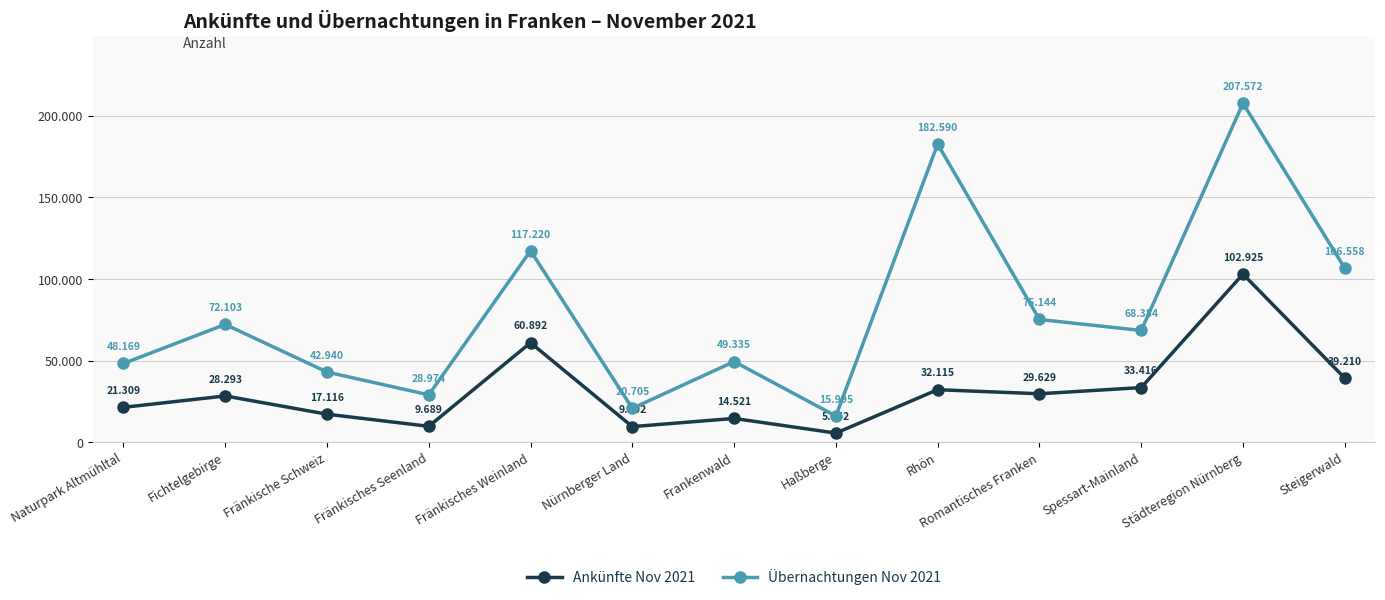

What is the difference between the second highest and minimum values in the Übernachtungen Nov 2021 series?

166595